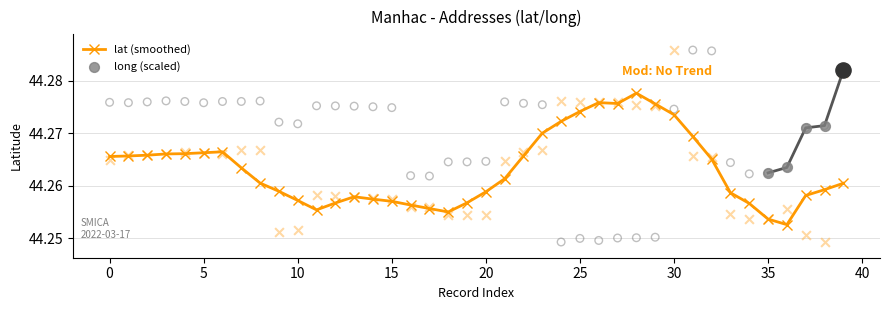

At which category is the sum across all series the highest?

39